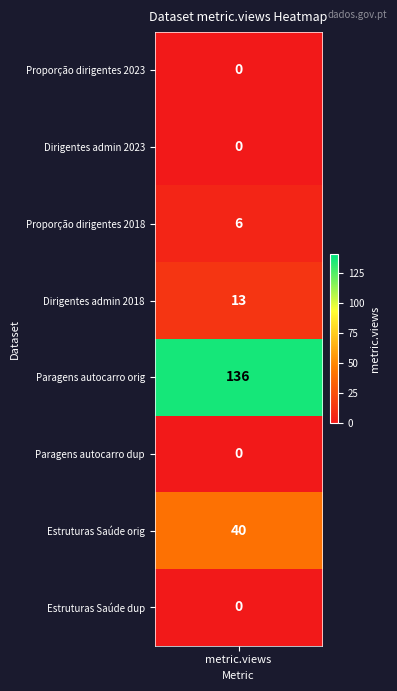

Which series has the largest range (max minus min)?

Proporção de dirigentes (2023)